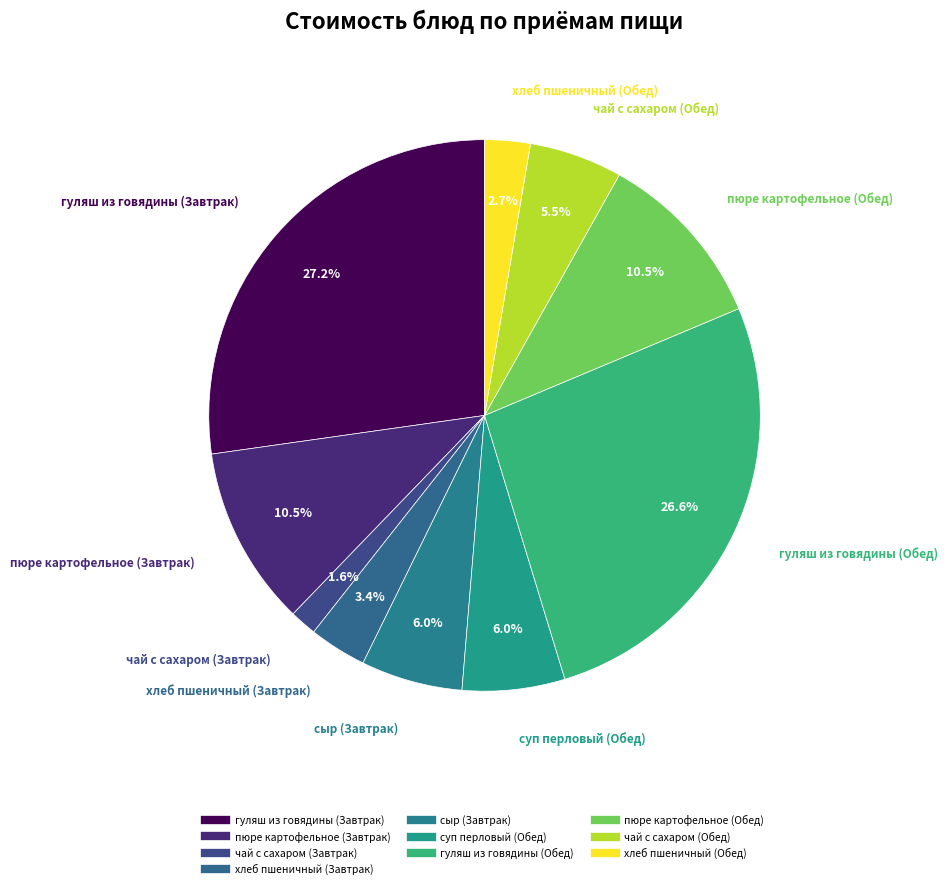

How many segments does this pie chart have?

10